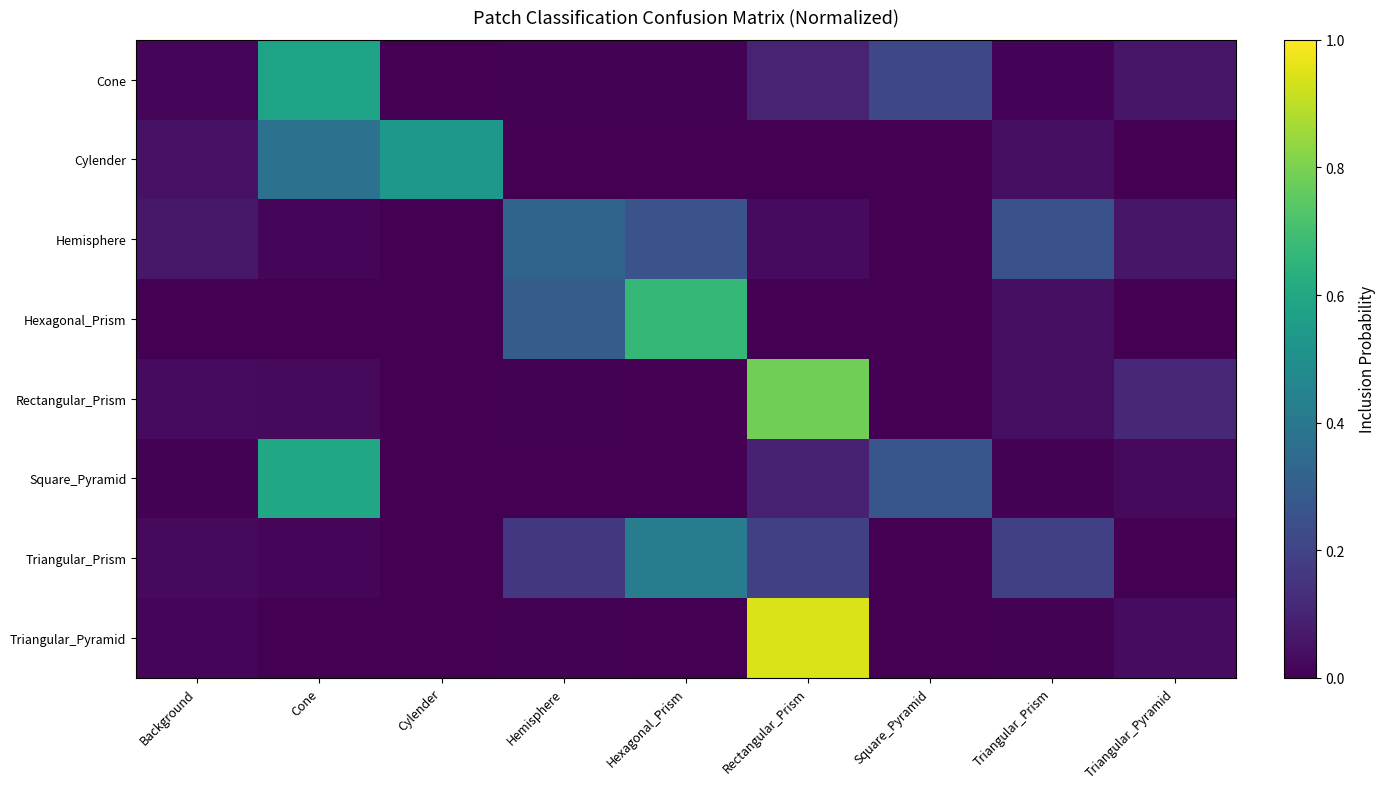

How many distinct data groups are displayed?

8